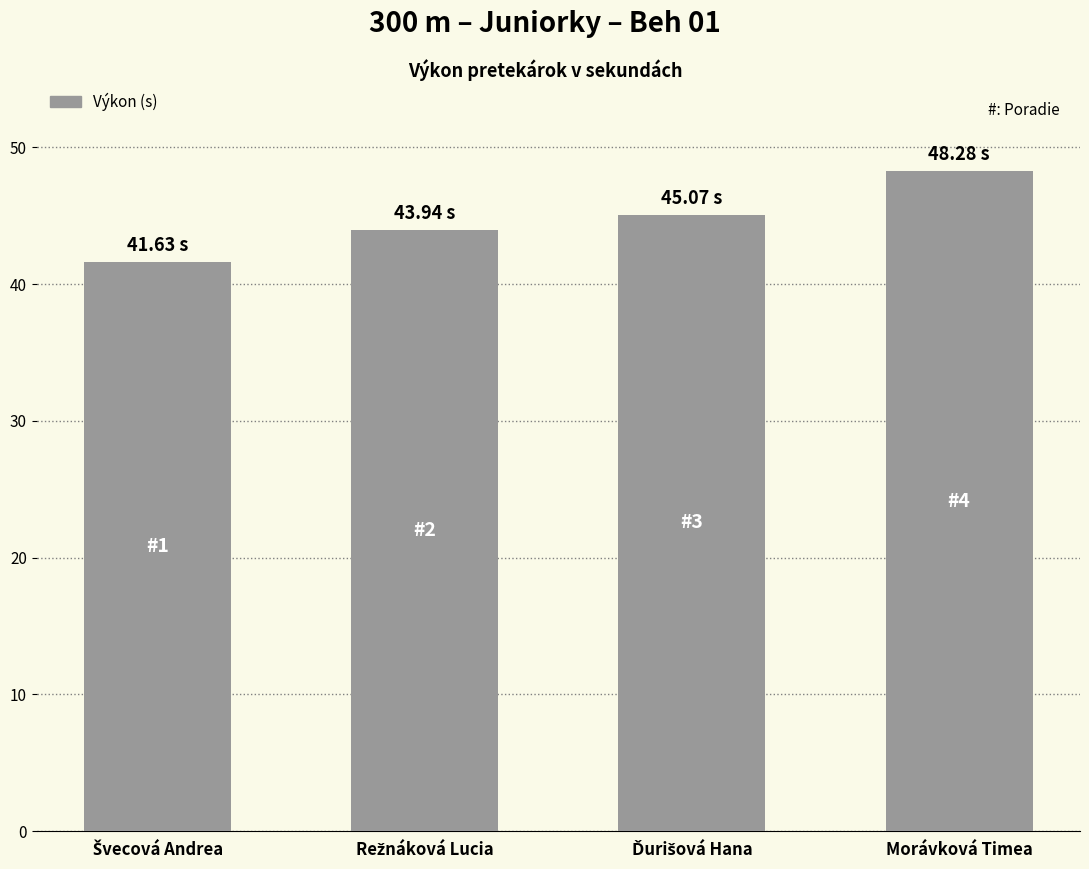

What is the label of the 4th bar from the left?

Morávková Timea